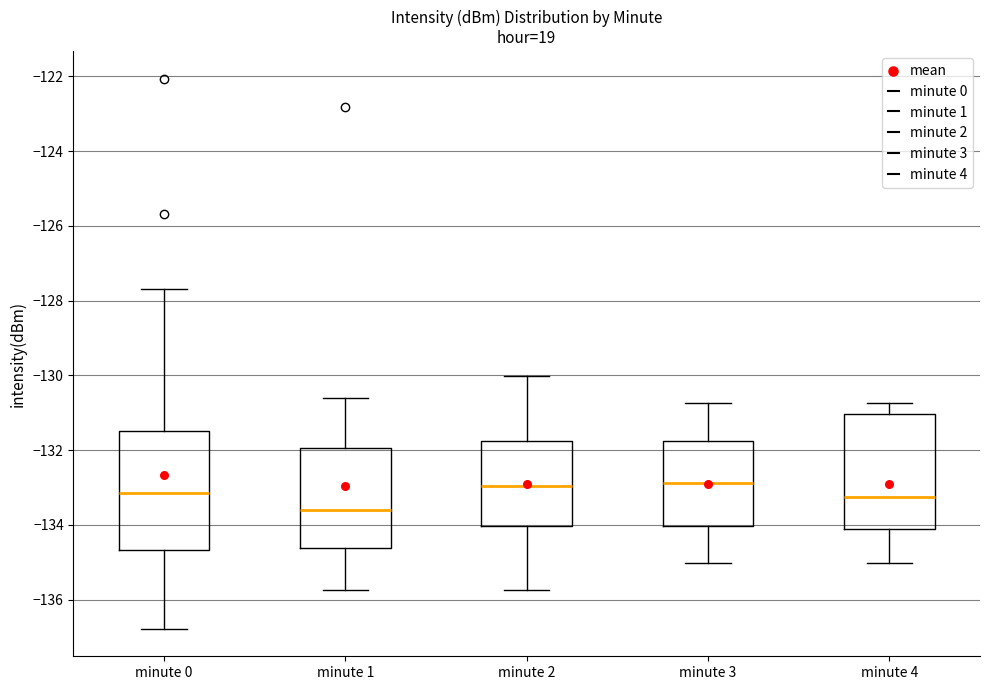

Where is the upper edge of the box for minute 3 on the y-axis? The values are not printed on the chart, so give them approximately, as read against the axis.

-131.8